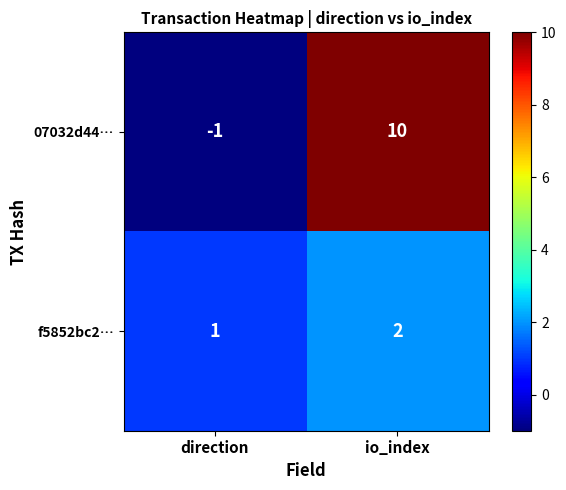

What value does the 07032d44… series have at io_index, to the nearest 10?

10